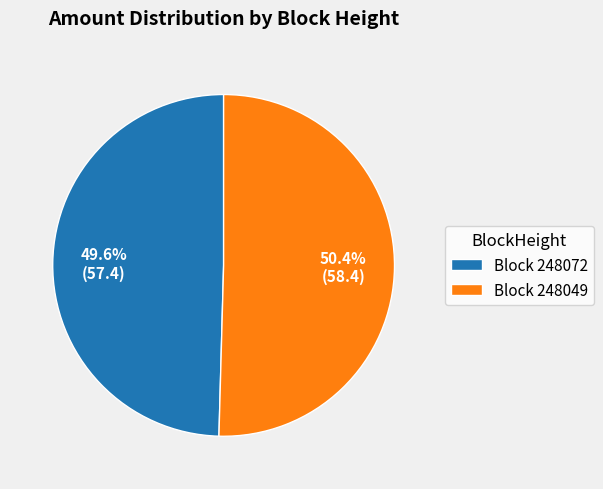

Is Block 248072 the majority of the pie?

No